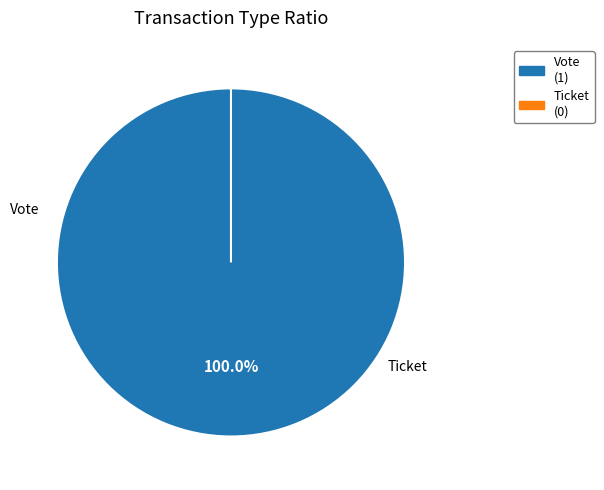

How much of the chart is everything except Ticket?

100.0%